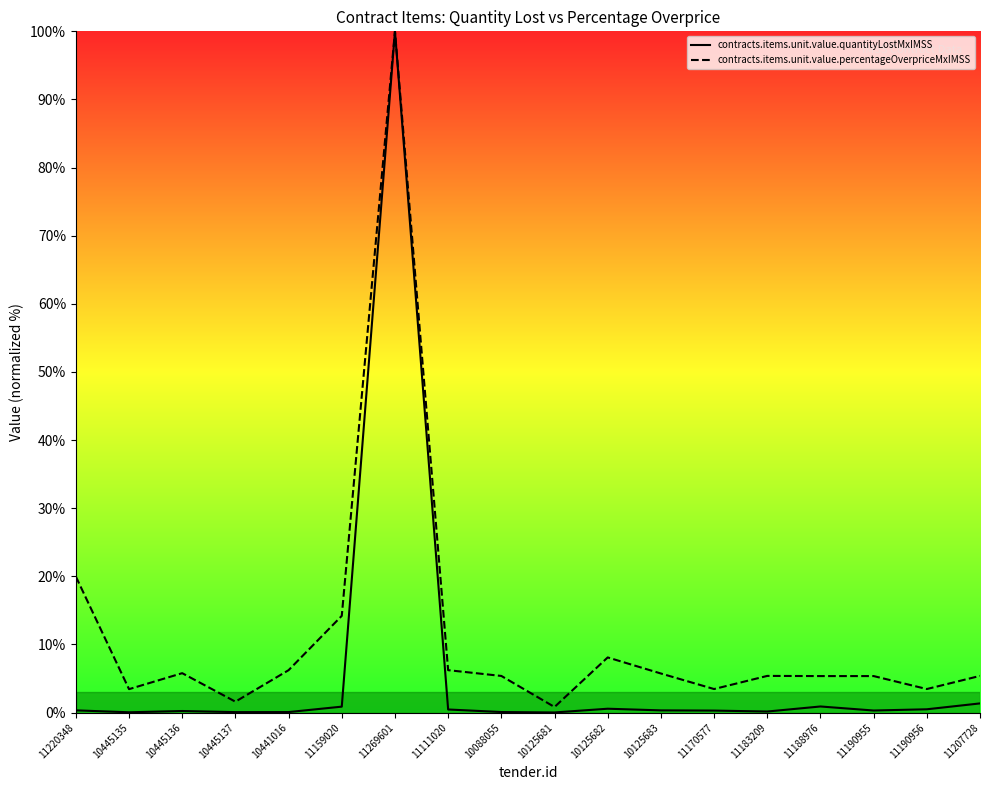

True or false: contracts.items.unit.value.quantityLostMxIMSS and contracts.items.unit.value.percentageOverpriceMxIMSS cross at least once.

False